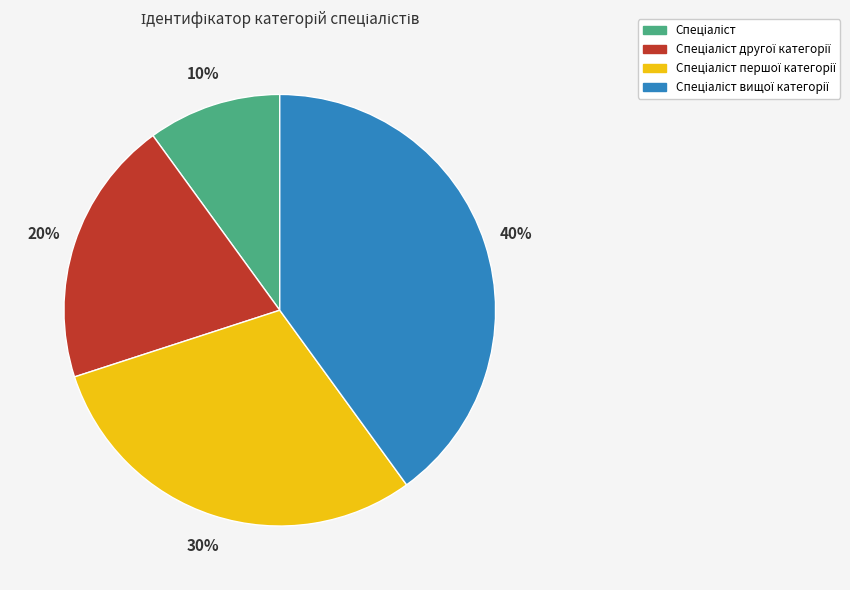

To the nearest percent, what is the average slice percentage?

25%